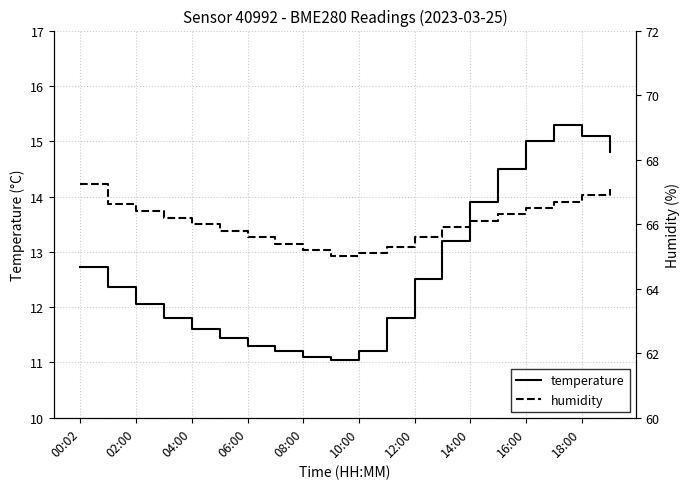

What is the maximum value for temperature?

15.3